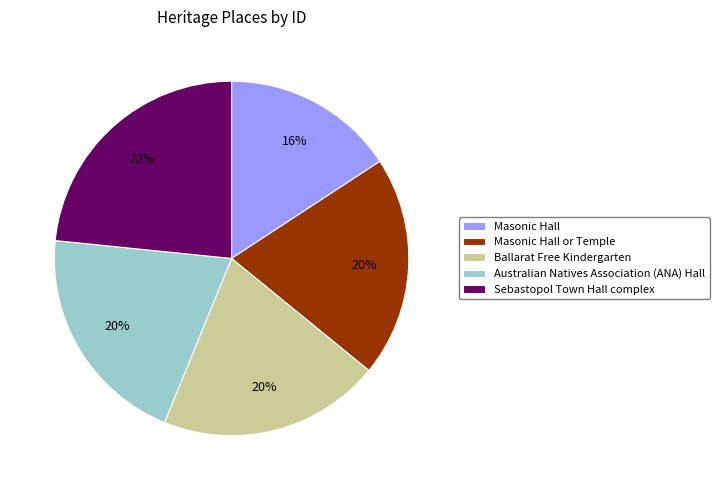

Is Masonic Hall the majority of the pie?

No